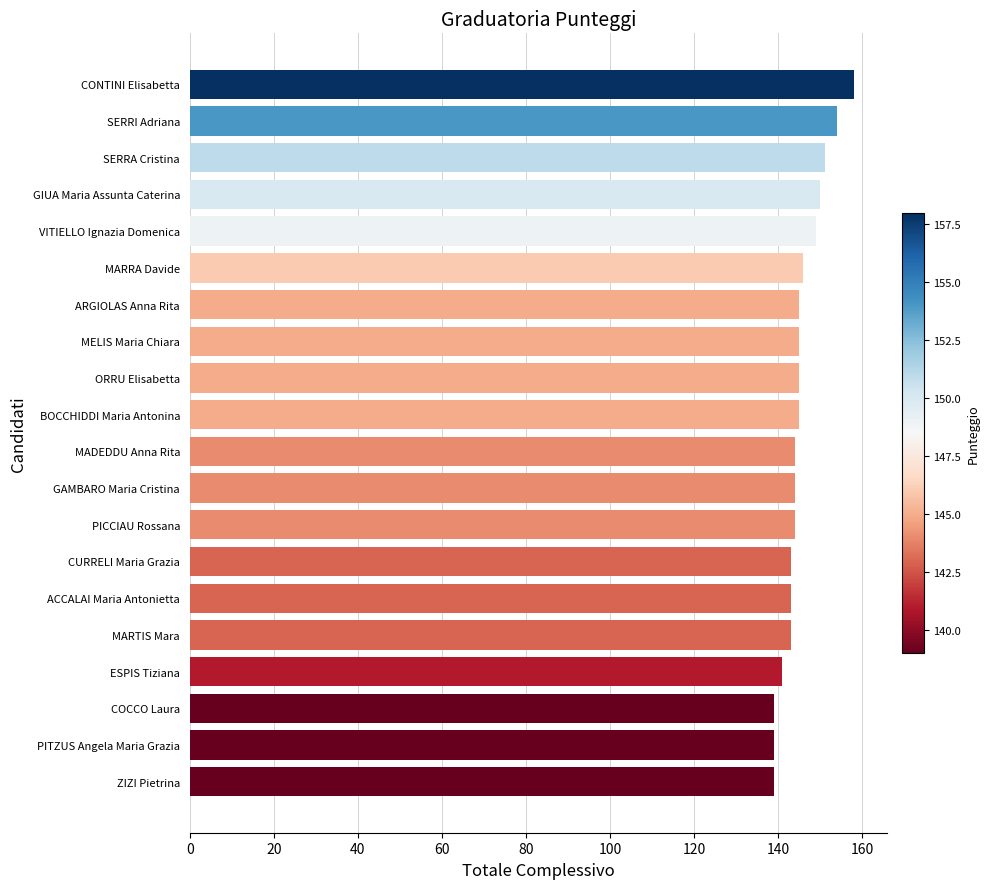

Reading top to bottom, list all the values displayed in this chart.

158	154	151	150	149	146	145	145	145	145	144	144	144	143	143	143	141	139	139	139